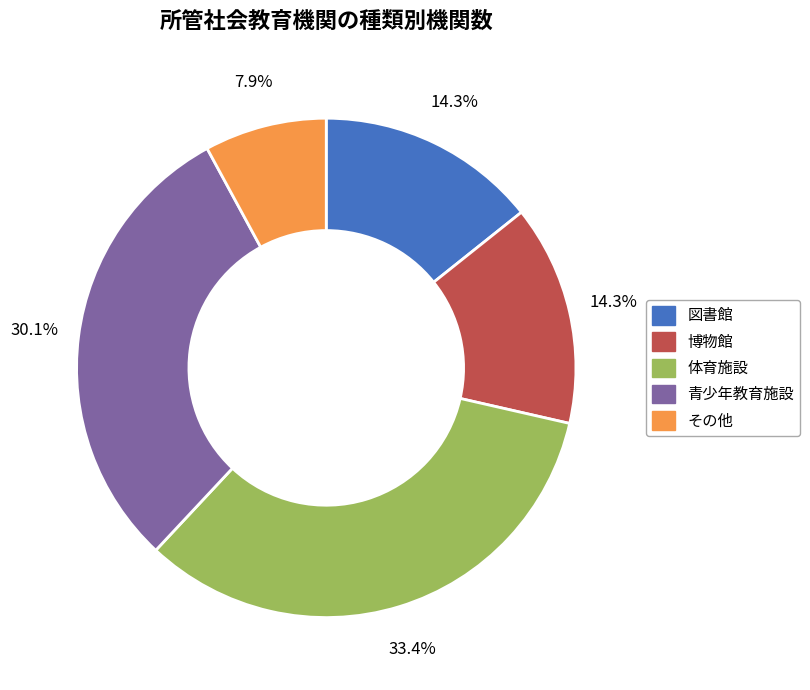

Combined, do 図書館 and 体育施設 account for over 50%?

No